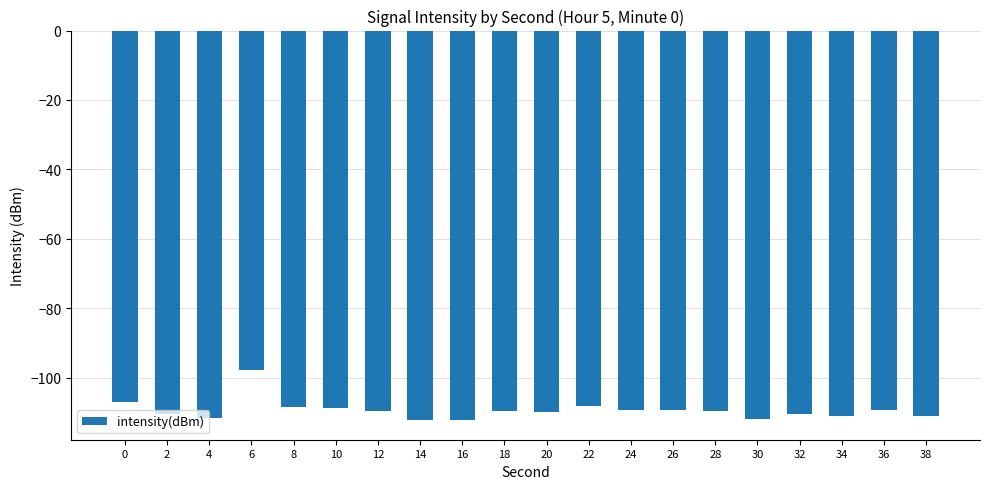

Is it true that the value at 22 is -108.1?

True